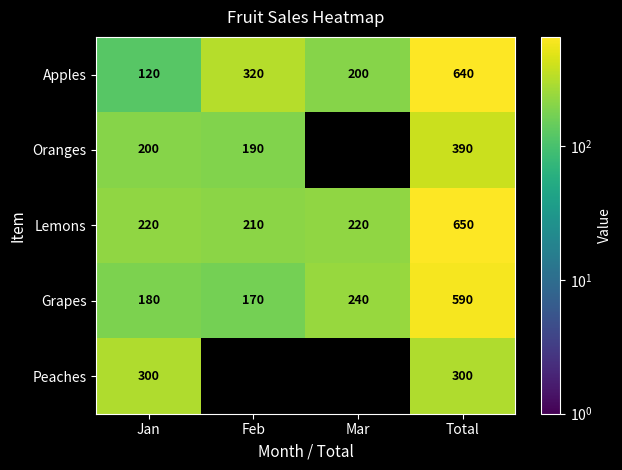

Is it true that Lemons equals 650 at Total?

True